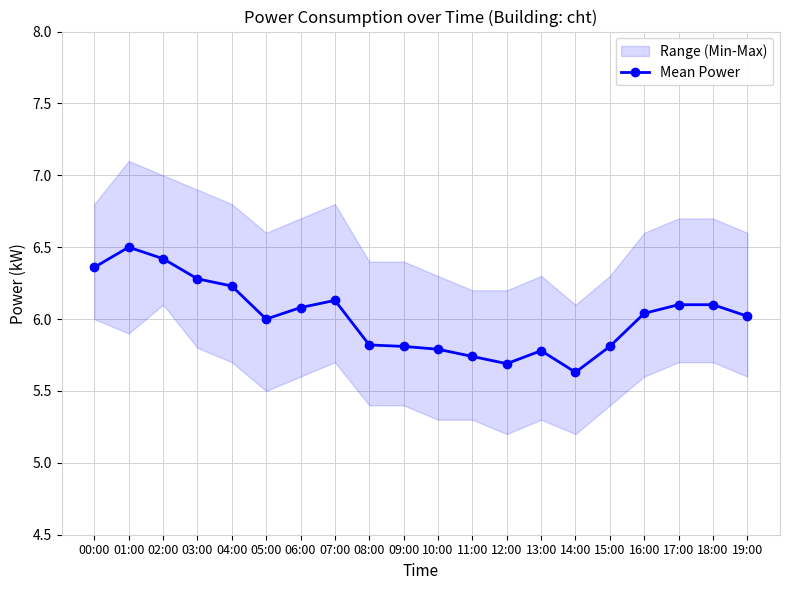

True or false: the data has more than 0 interior local peaks.

True